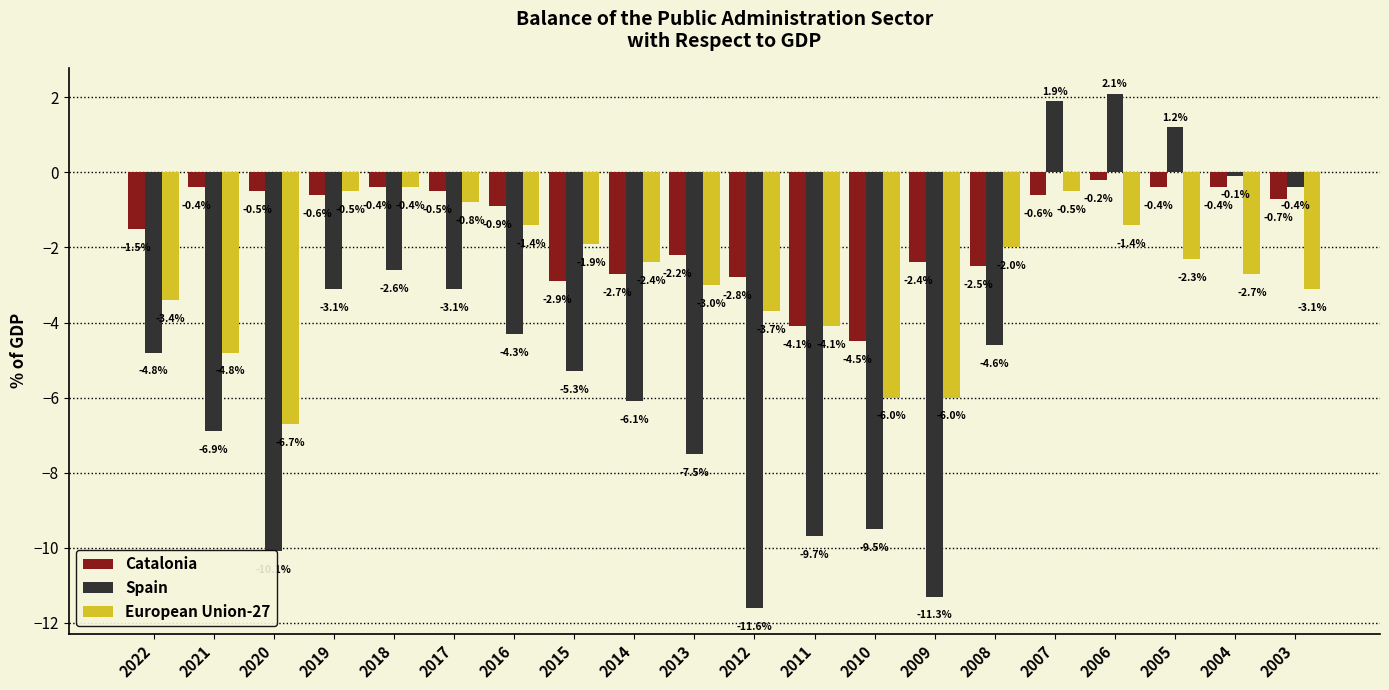

Reading right to left, list all the values displayed in this chart.

Catalonia: 2003=-0.7	2004=-0.4	2005=-0.4	2006=-0.2	2007=-0.6	2008=-2.5	2009=-2.4	2010=-4.5	2011=-4.1	2012=-2.8	2013=-2.2	2014=-2.7	2015=-2.9	2016=-0.9	2017=-0.5	2018=-0.4	2019=-0.6	2020=-0.5	2021=-0.4	2022=-1.5
Spain: 2003=-0.4	2004=-0.1	2005=1.2	2006=2.1	2007=1.9	2008=-4.6	2009=-11.3	2010=-9.5	2011=-9.7	2012=-11.6	2013=-7.5	2014=-6.1	2015=-5.3	2016=-4.3	2017=-3.1	2018=-2.6	2019=-3.1	2020=-10.1	2021=-6.9	2022=-4.8
European Union-27: 2003=-3.1	2004=-2.7	2005=-2.3	2006=-1.4	2007=-0.5	2008=-2.0	2009=-6.0	2010=-6.0	2011=-4.1	2012=-3.7	2013=-3.0	2014=-2.4	2015=-1.9	2016=-1.4	2017=-0.8	2018=-0.4	2019=-0.5	2020=-6.7	2021=-4.8	2022=-3.4